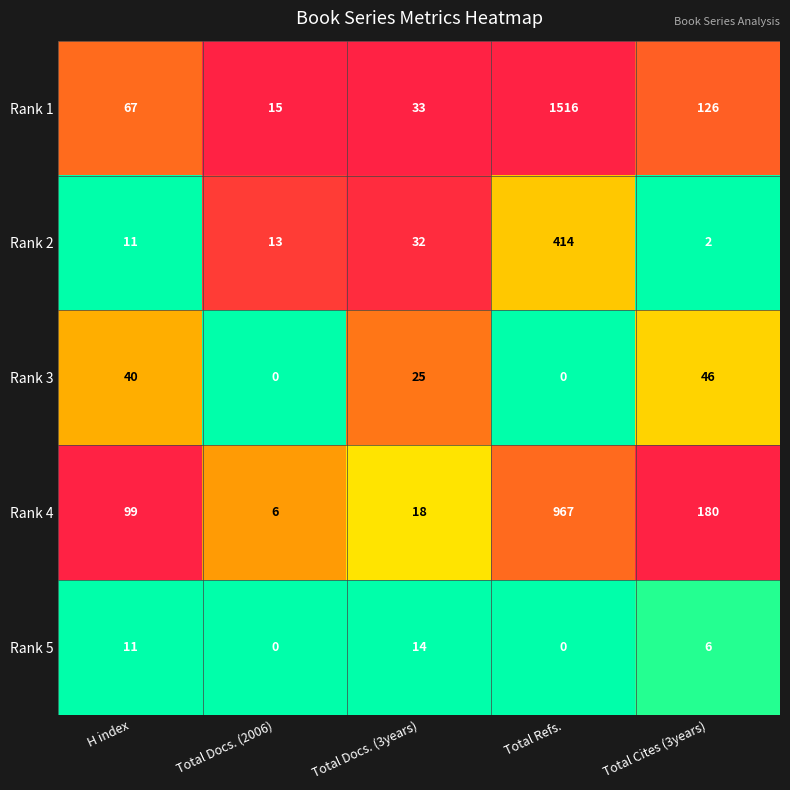

Which series has the largest total across all categories?

Rank 1